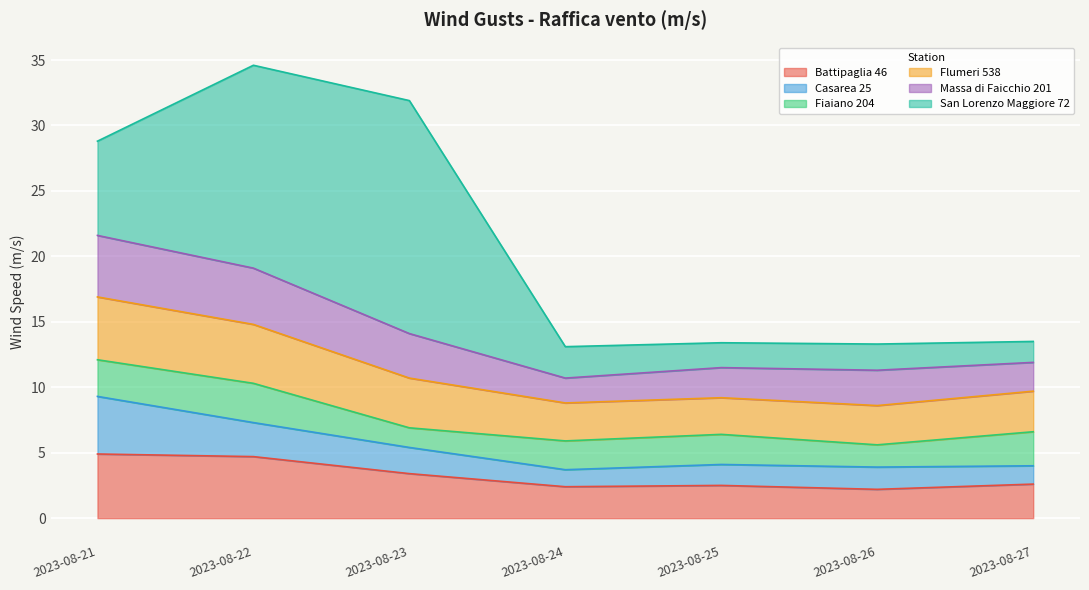

Between which two adjacent categories do Battipaglia 46 and Flumeri 538 first intersect?

2023-08-22 and 2023-08-23